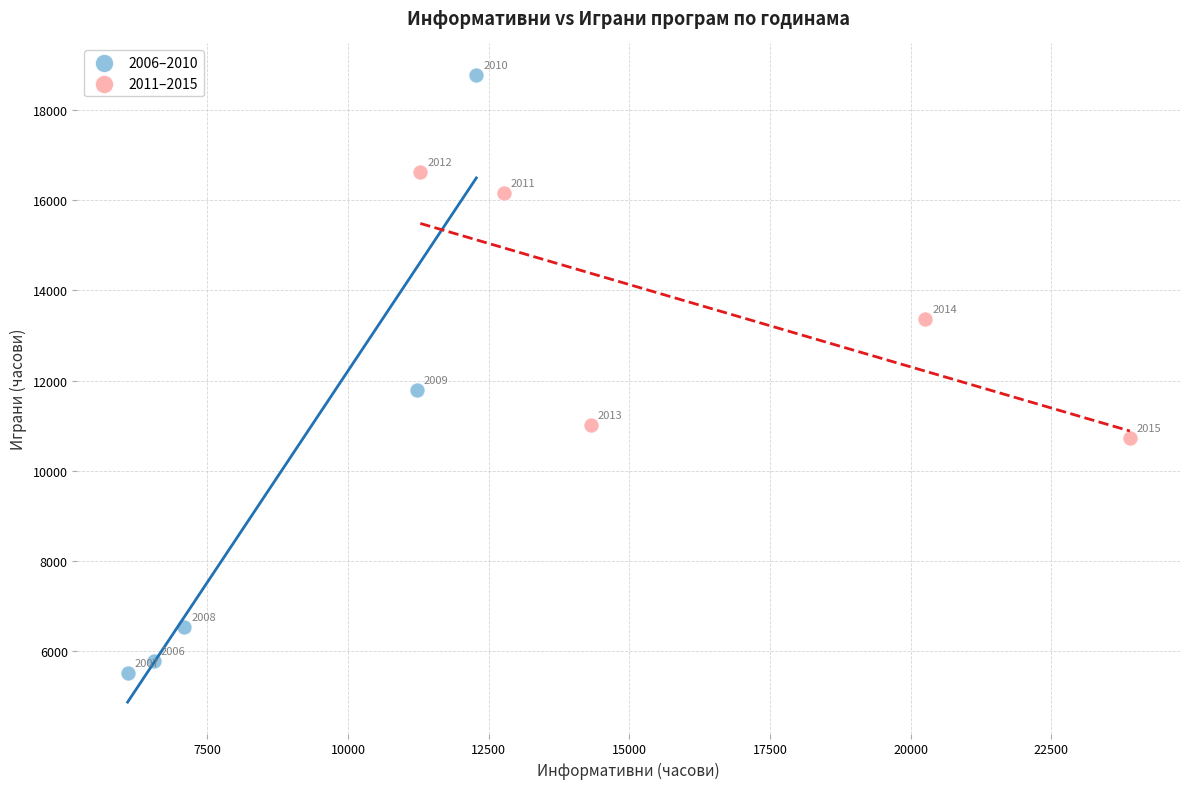

What are all the series names shown in the legend?

2006–2010, 2011–2015